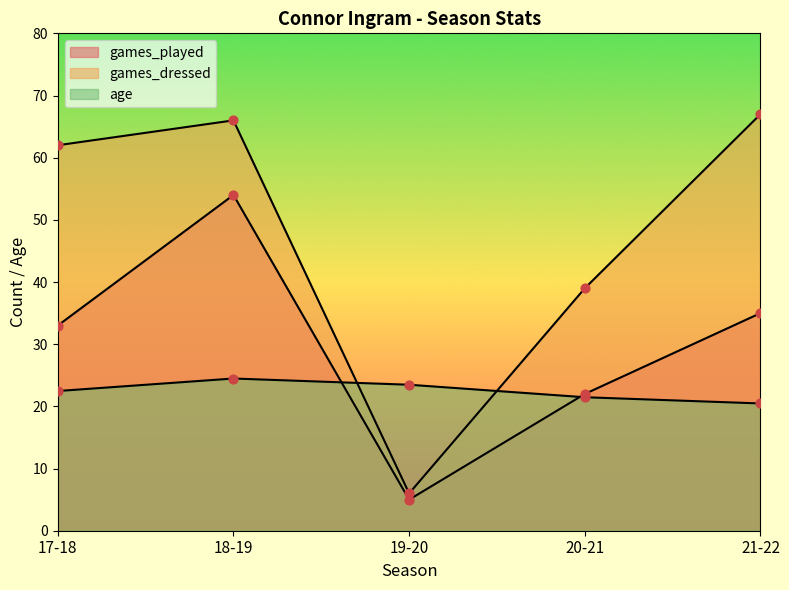

Which series has the largest total across all categories?

games_dressed